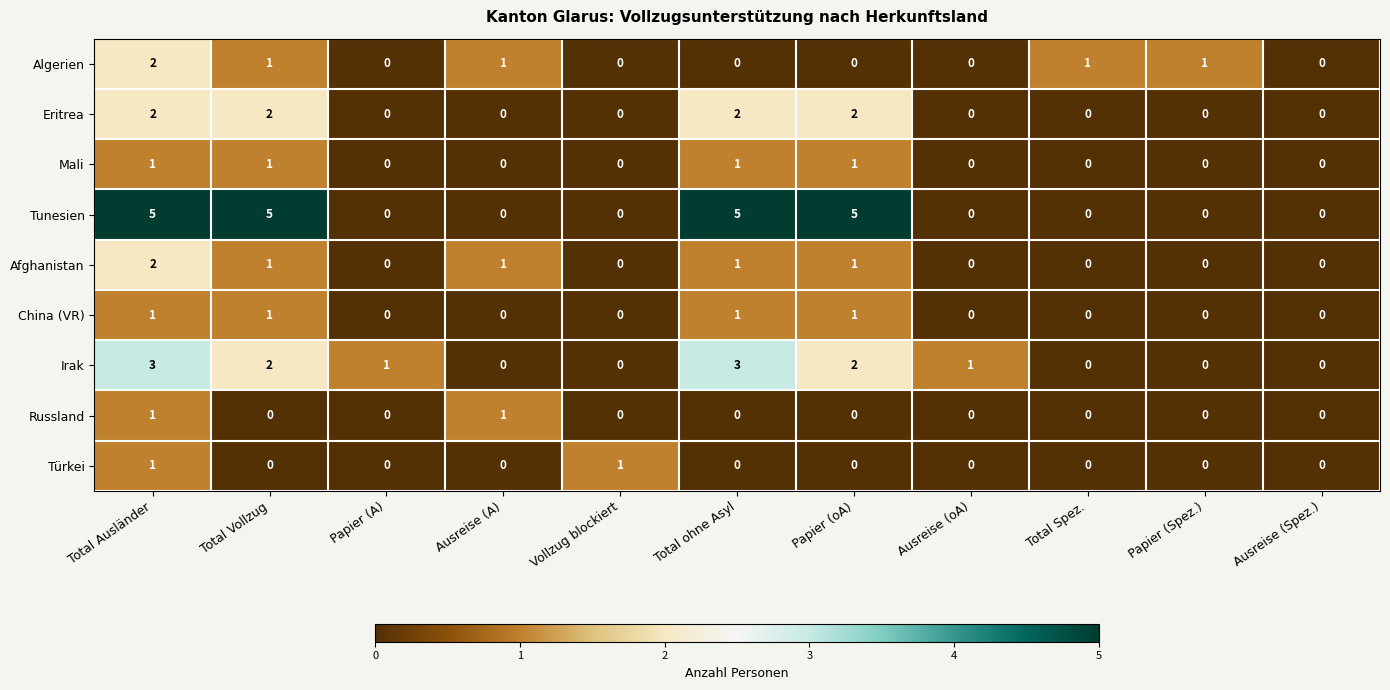

True or false: Mali has a value of 1 at Ausreise (A).

False